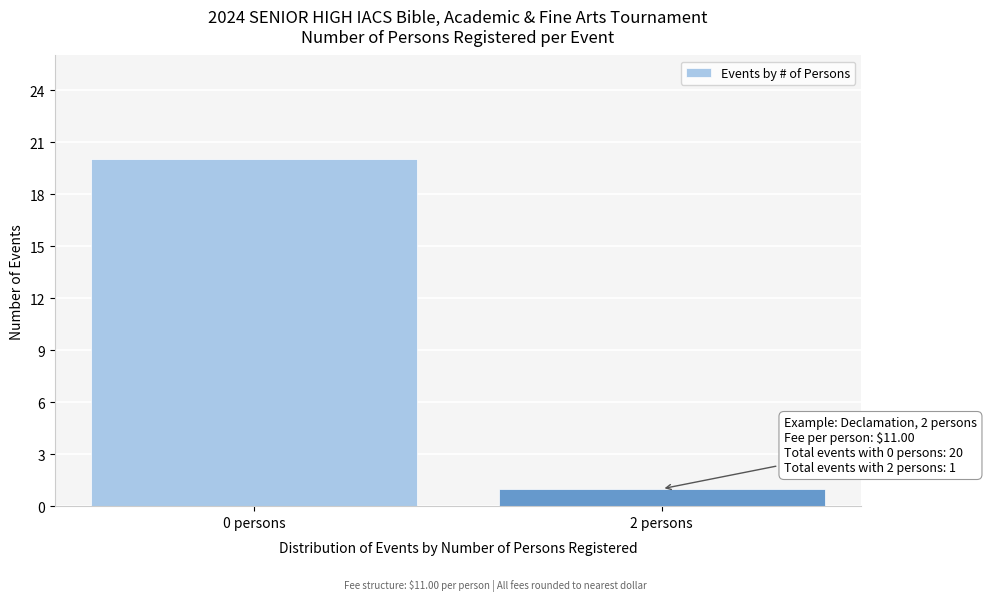

Reading right to left, what are all the values shown in this chart?

2 persons=1	0 persons=20